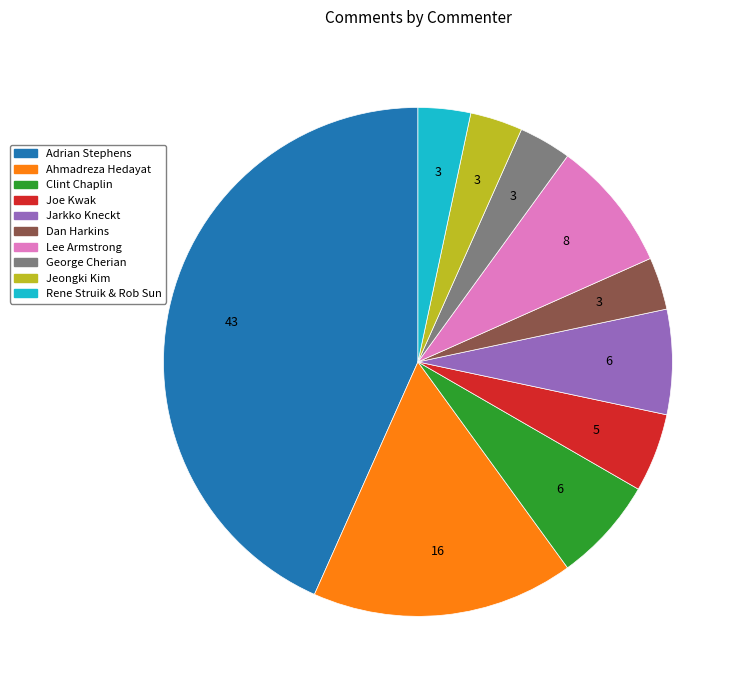

Combined, do Ahmadreza Hedayat and Joe Kwak account for over 50%?

No